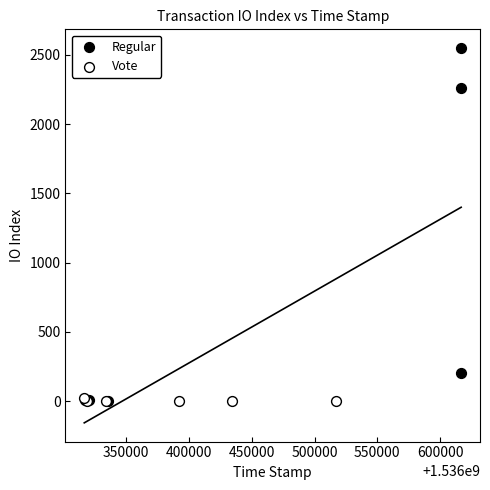

Which series has the widest spread of Y values?

Regular